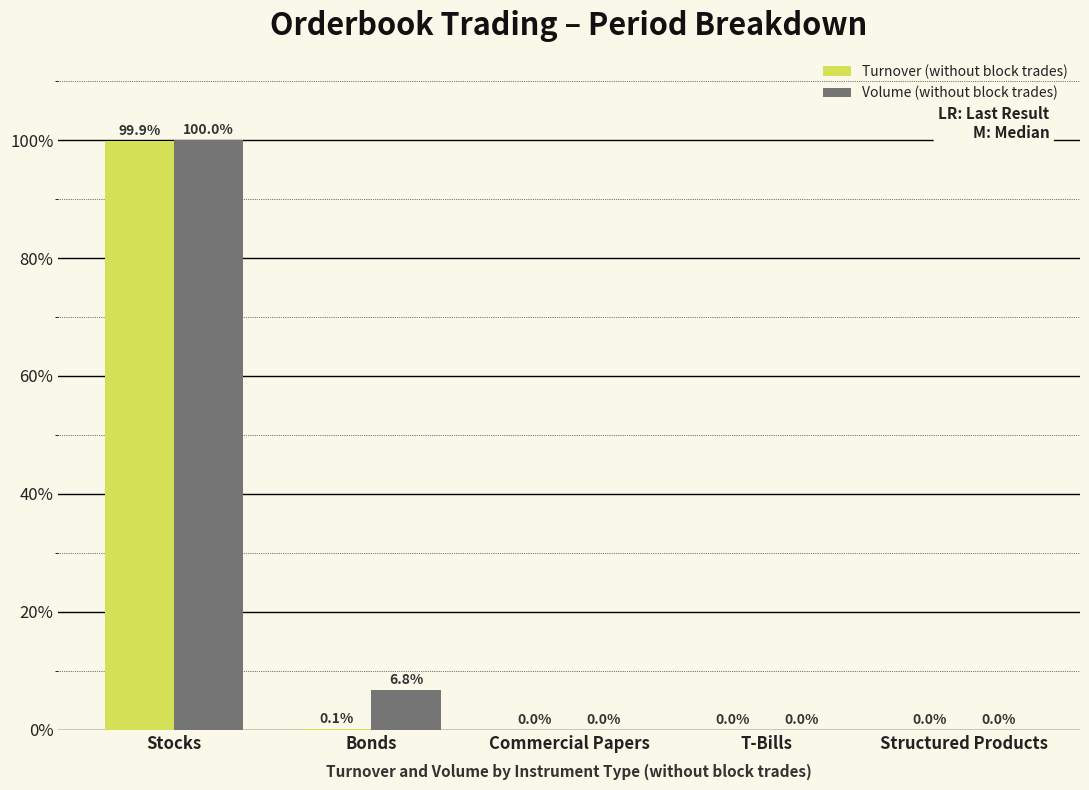

Between Bonds and Structured Products, which series saw the biggest shift?

Volume (without block trades)